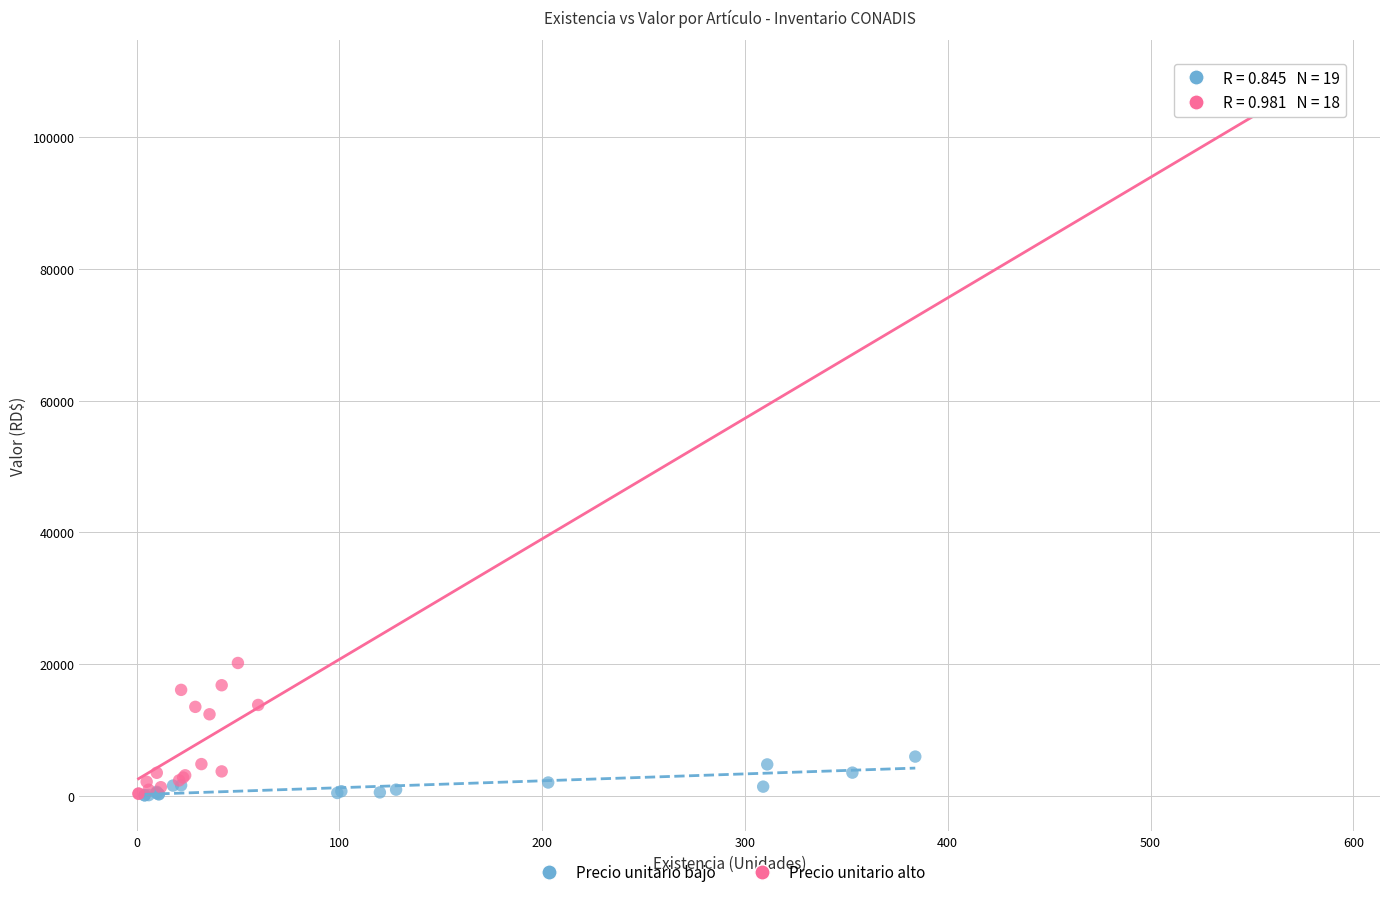

Which series contains the highest Y value?

Precio unitario alto